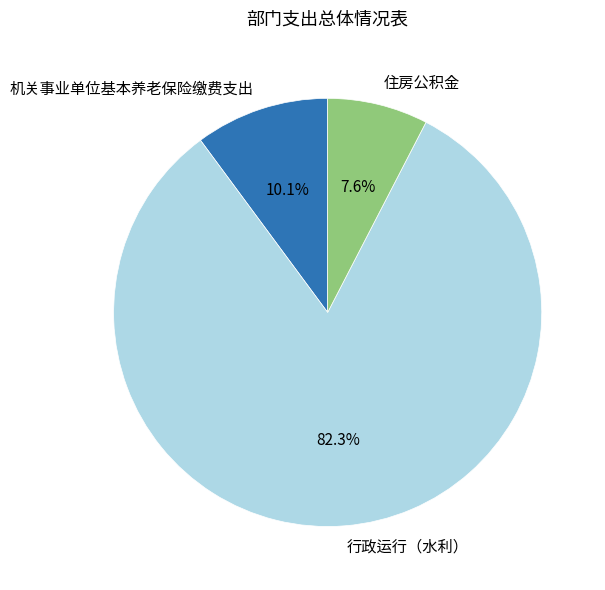

What is the smallest slice in the pie chart?

住房公积金